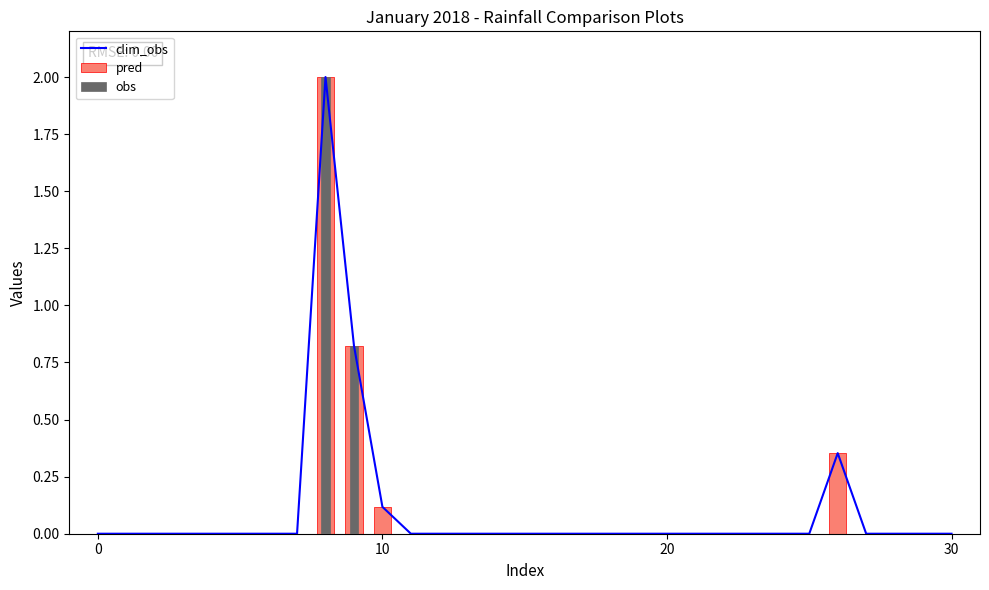

The chart shows a value of 3.0 at 8. True or false?

False